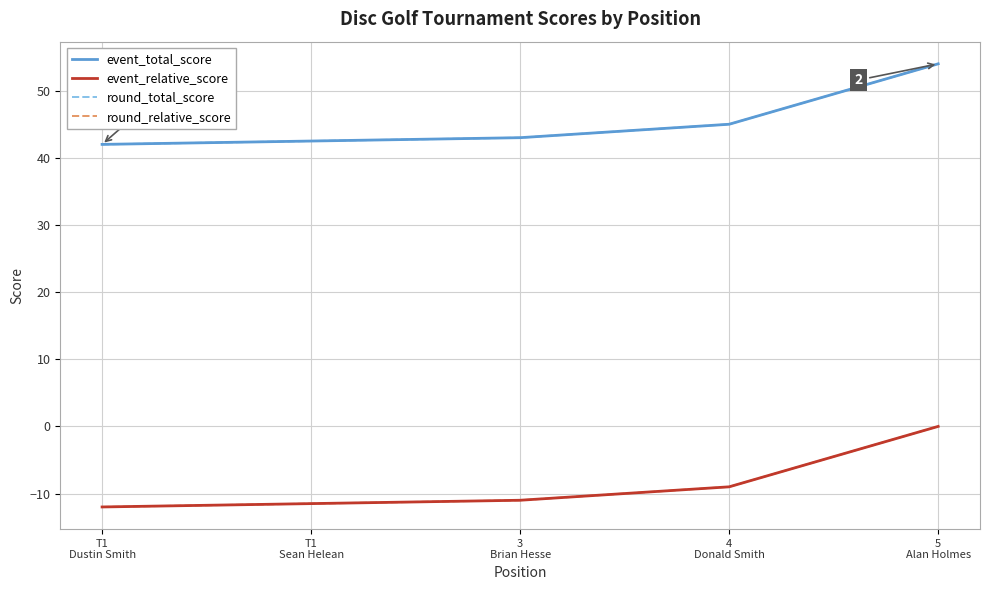

Does the chart have visible grid lines?

Yes